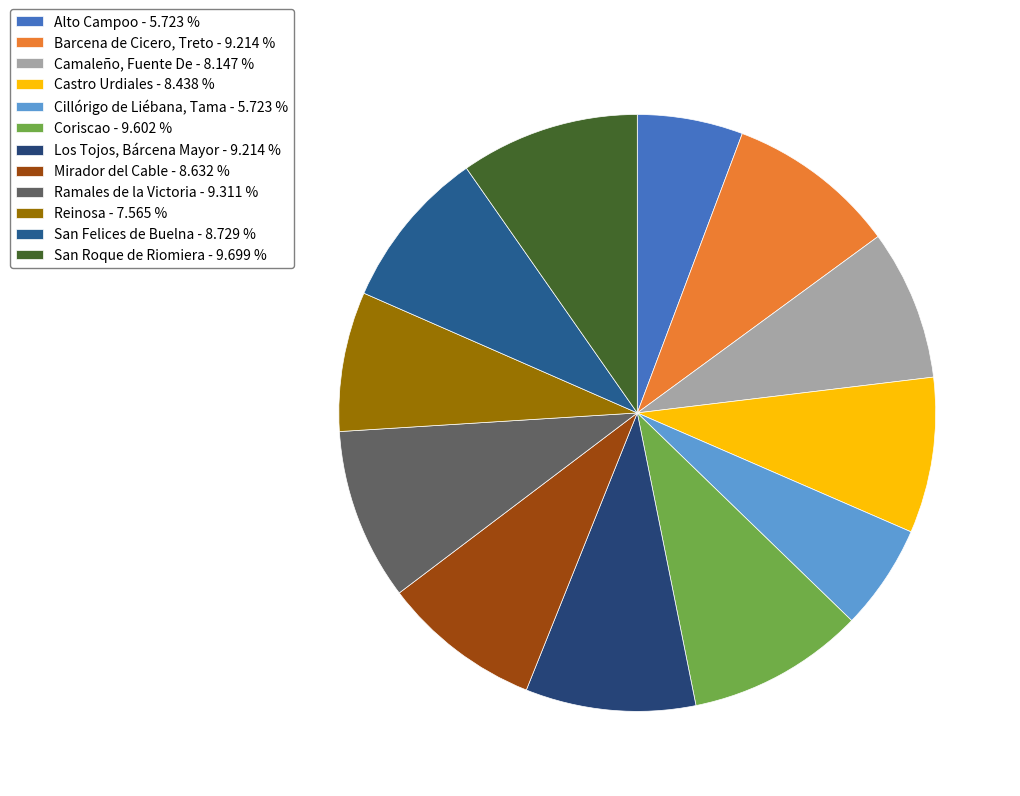

What percentage do Mirador del Cable and Barcena de Cicero, Treto together represent?

17.8%